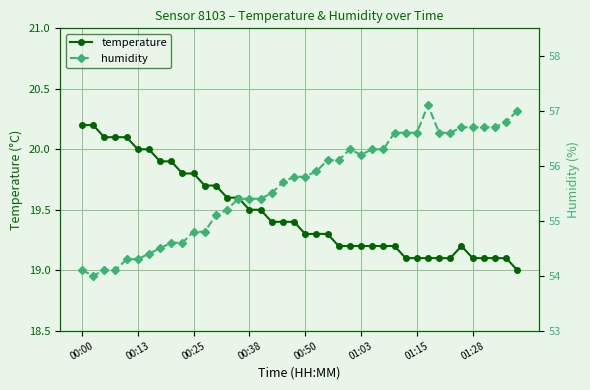

True or false: temperature and humidity intersect in this chart.

False